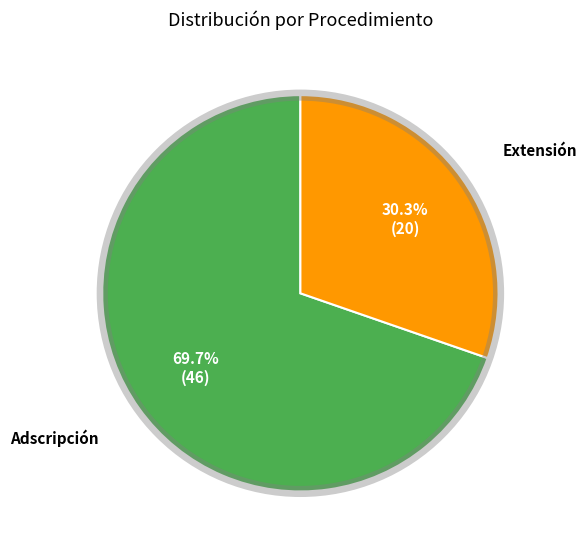

Is there any slice that represents more than half of the pie?

Yes